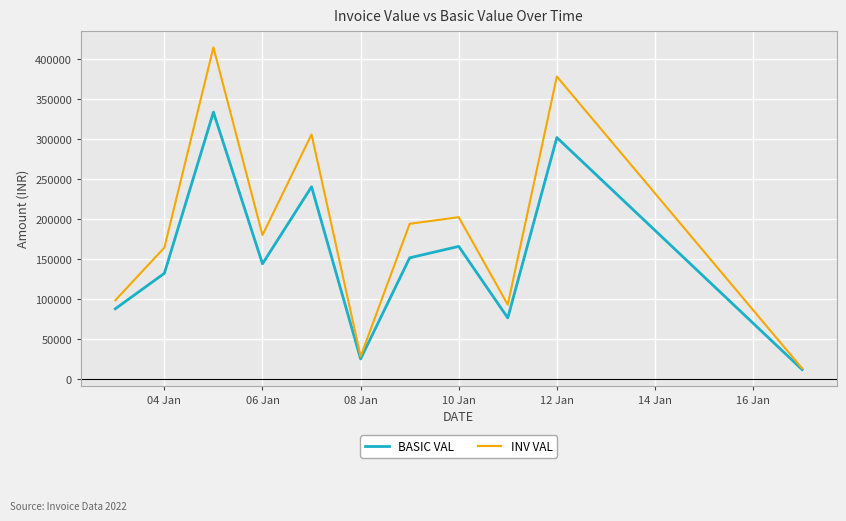

Which series has the largest range (max minus min)?

INV VAL